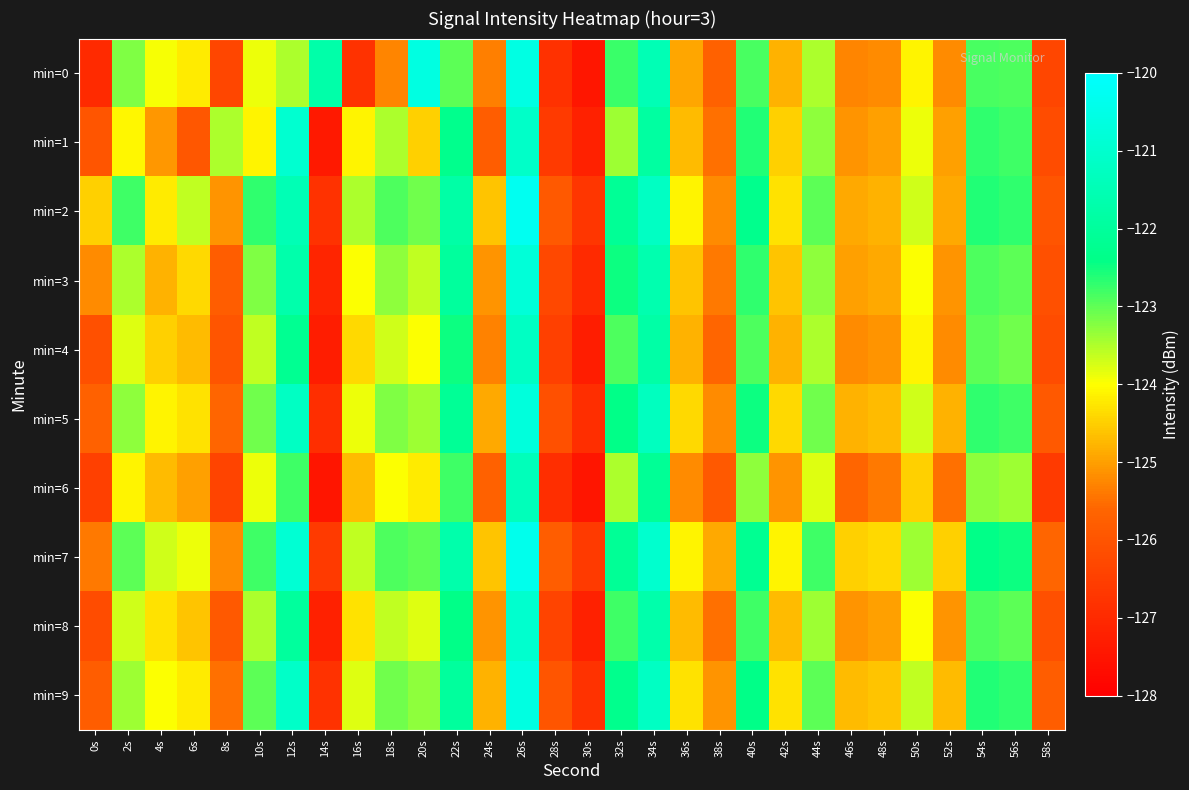

Rank the series at 32s from highest to lowest value.

min=2, min=7, min=9, min=5, min=3, min=0, min=8, min=4, min=1, min=6